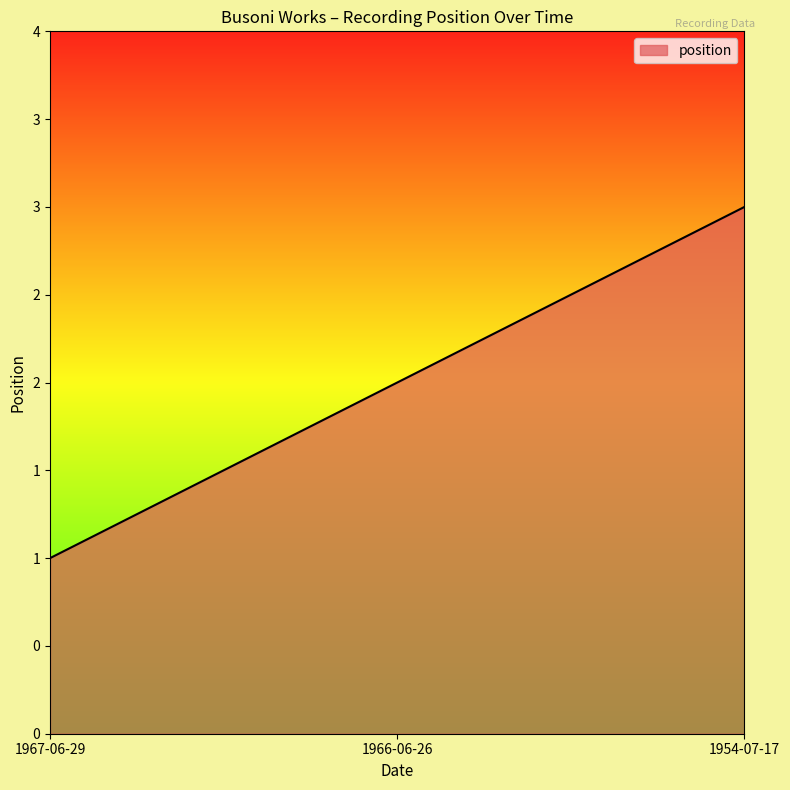

Is this an area chart (filled region under the line)?

Yes